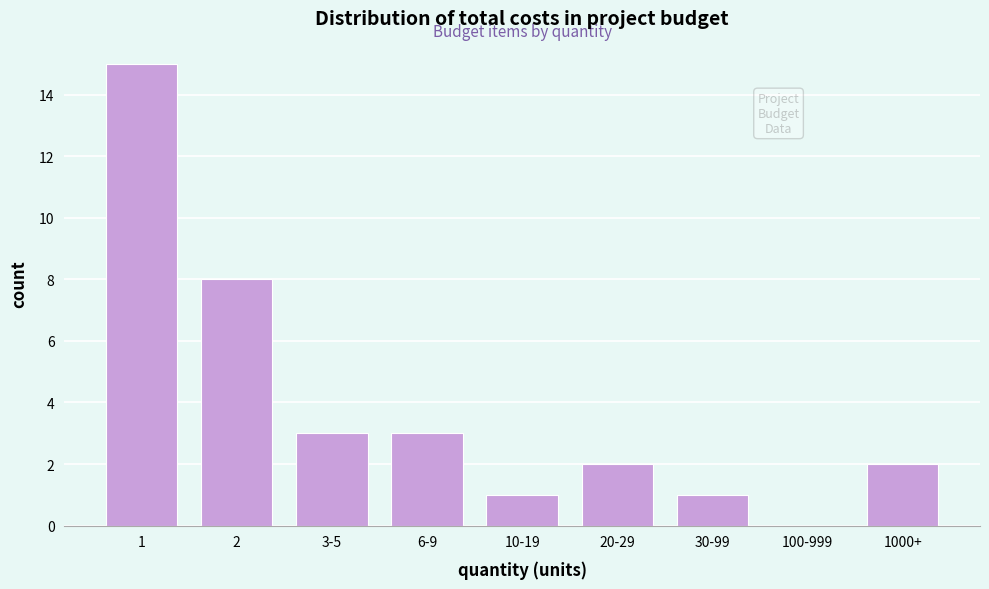

Reading right to left, what are all the values shown in this chart?

1000+=2	100-999=0	30-99=1	20-29=2	10-19=1	6-9=3	3-5=3	2=8	1=15